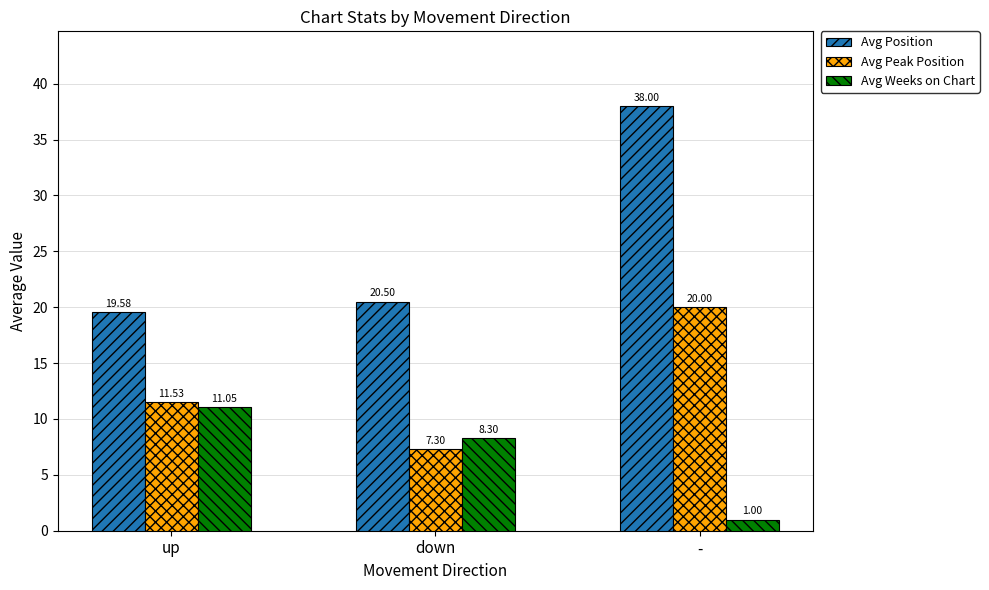

How many distinct data groups are displayed?

3